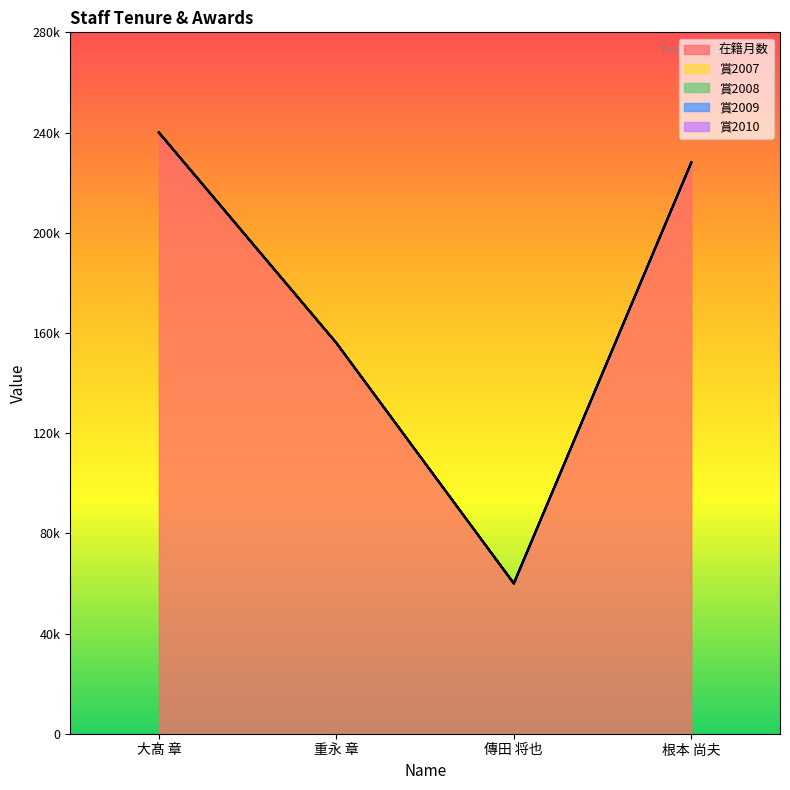

List the series in order of their peak value, highest first.

在籍月数, 賞2007, 賞2008, 賞2009, 賞2010